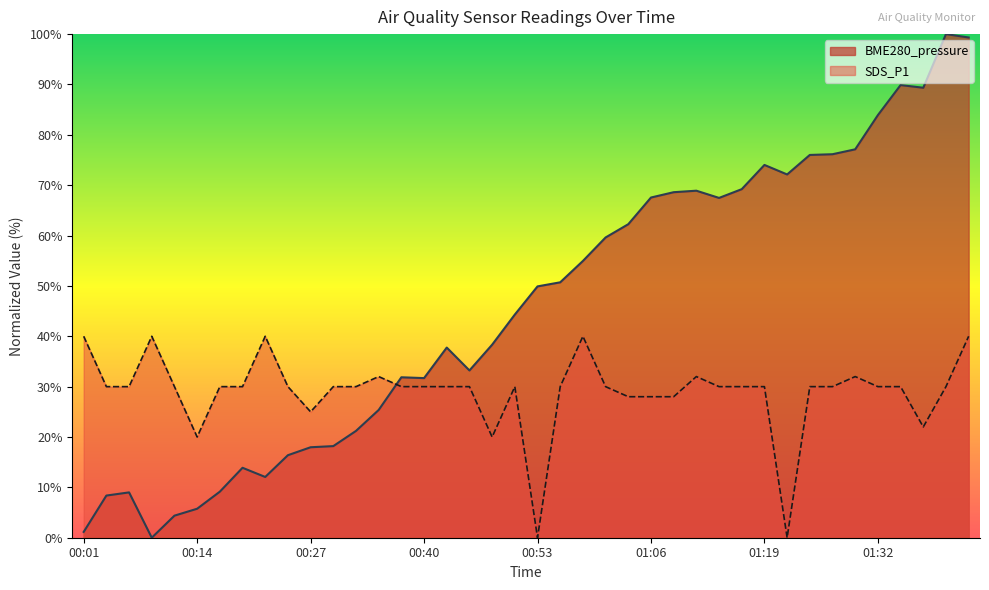

At which category is the sum across all series the highest?

01:42